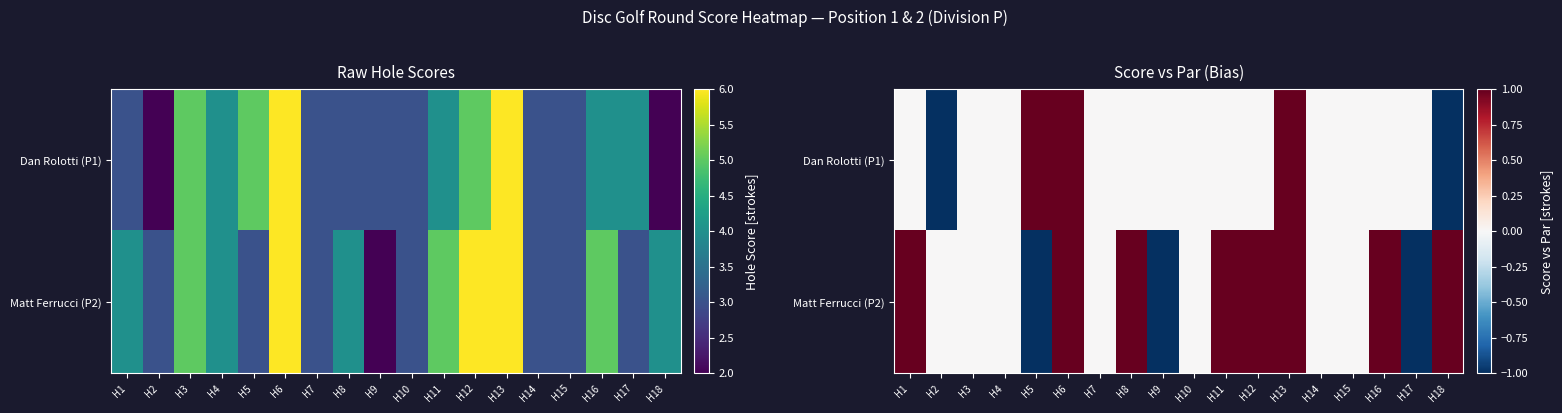

Is it true that Dan Rolotti (P1) equals -1 at H15?

False